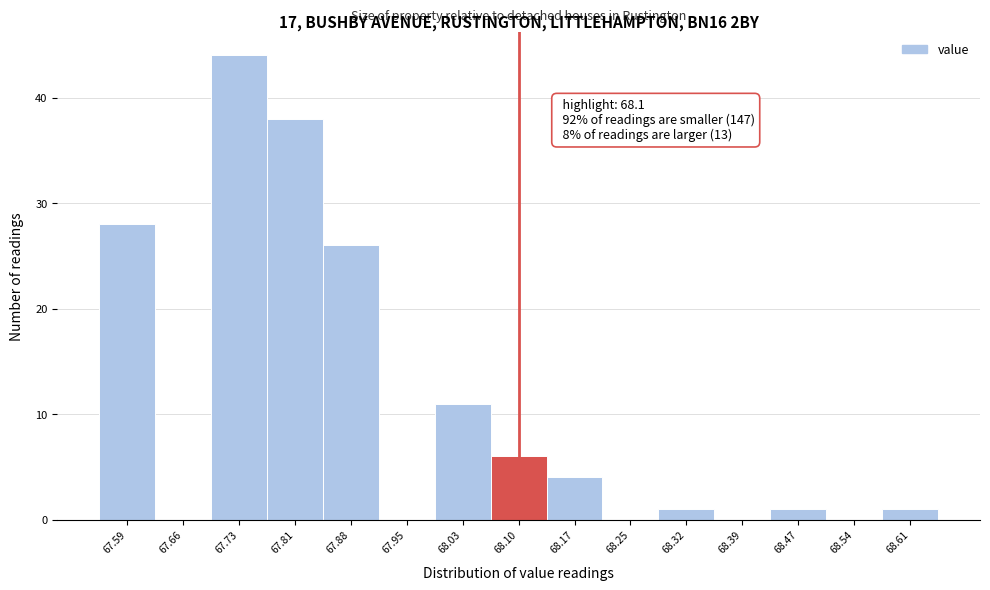

Over which range of the x-axis is the bar tallest?

67.70 to 67.77